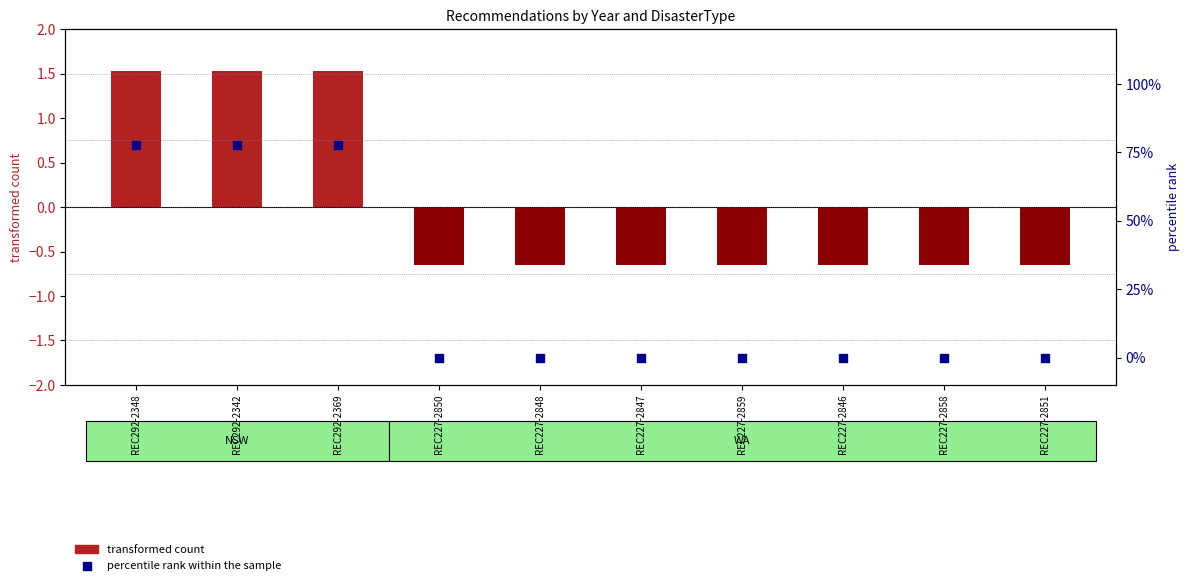

Between REC227-2858 and REC227-2846, which is larger?

REC227-2858